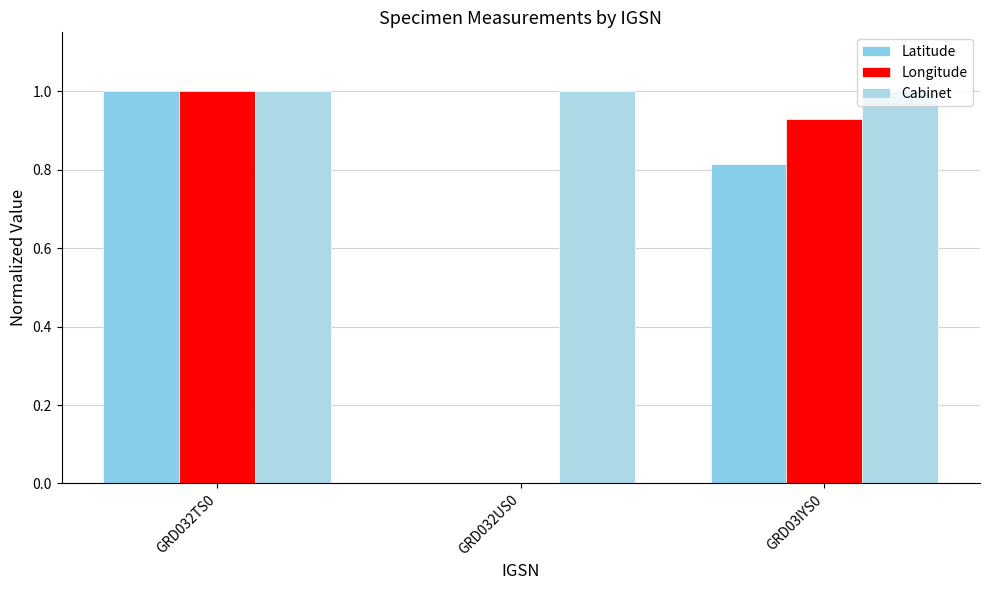

What is the maximum value shown in the chart?

1.0